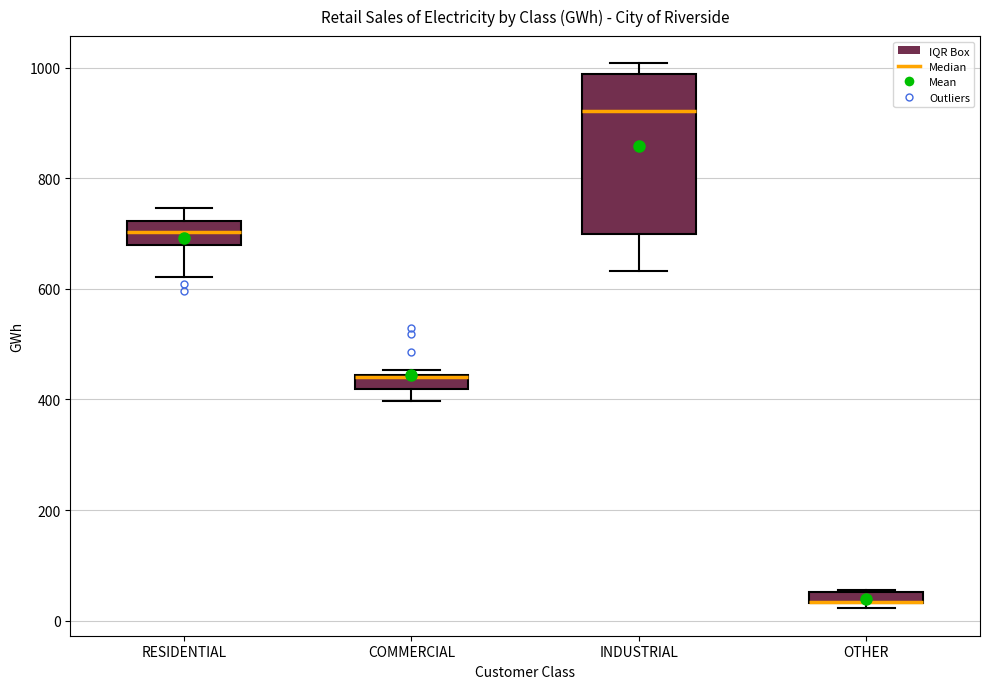

Which box is the tallest, from its lower edge to its upper edge?

INDUSTRIAL